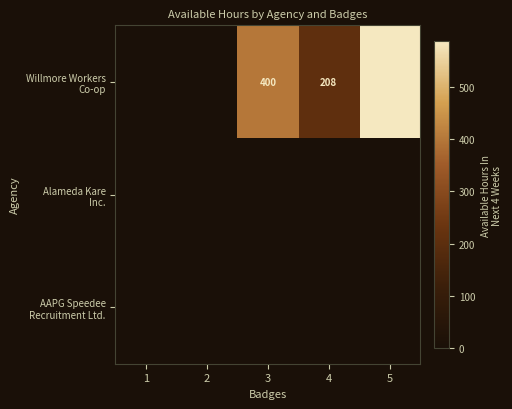

At which label does AAPG Speedee Recruitment Ltd. reach its peak?

1